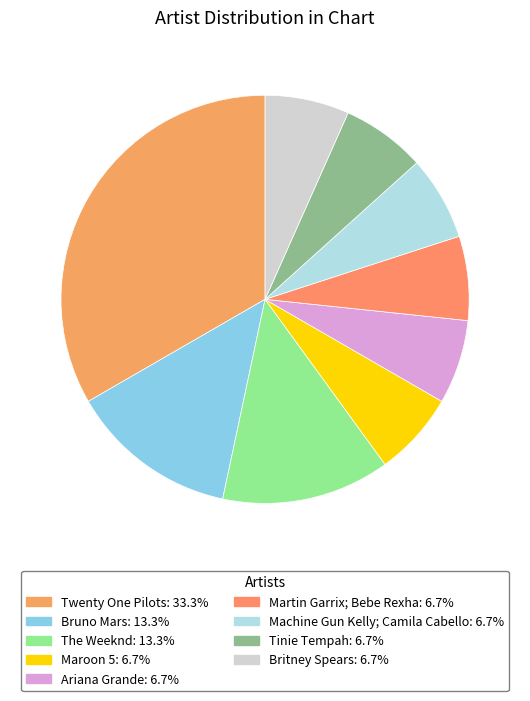

Do Machine Gun Kelly; Camila Cabello and Tinie Tempah together represent more than half of the pie?

No